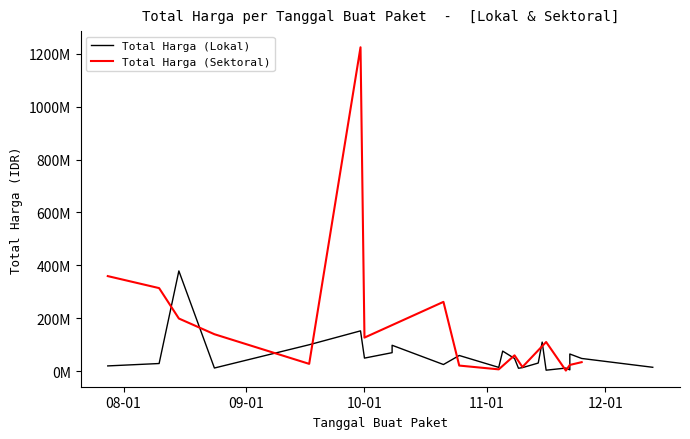

How many series are shown in this chart?

2